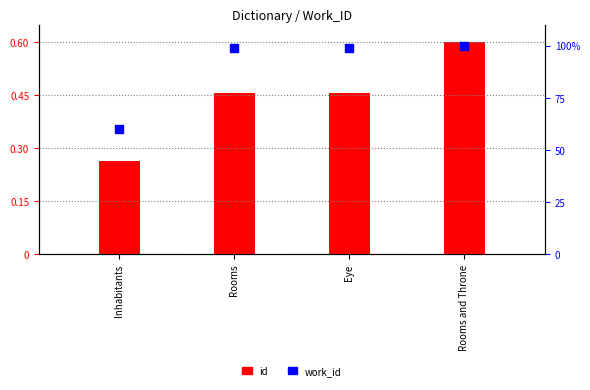

Which series has the largest total across all categories?

work_id